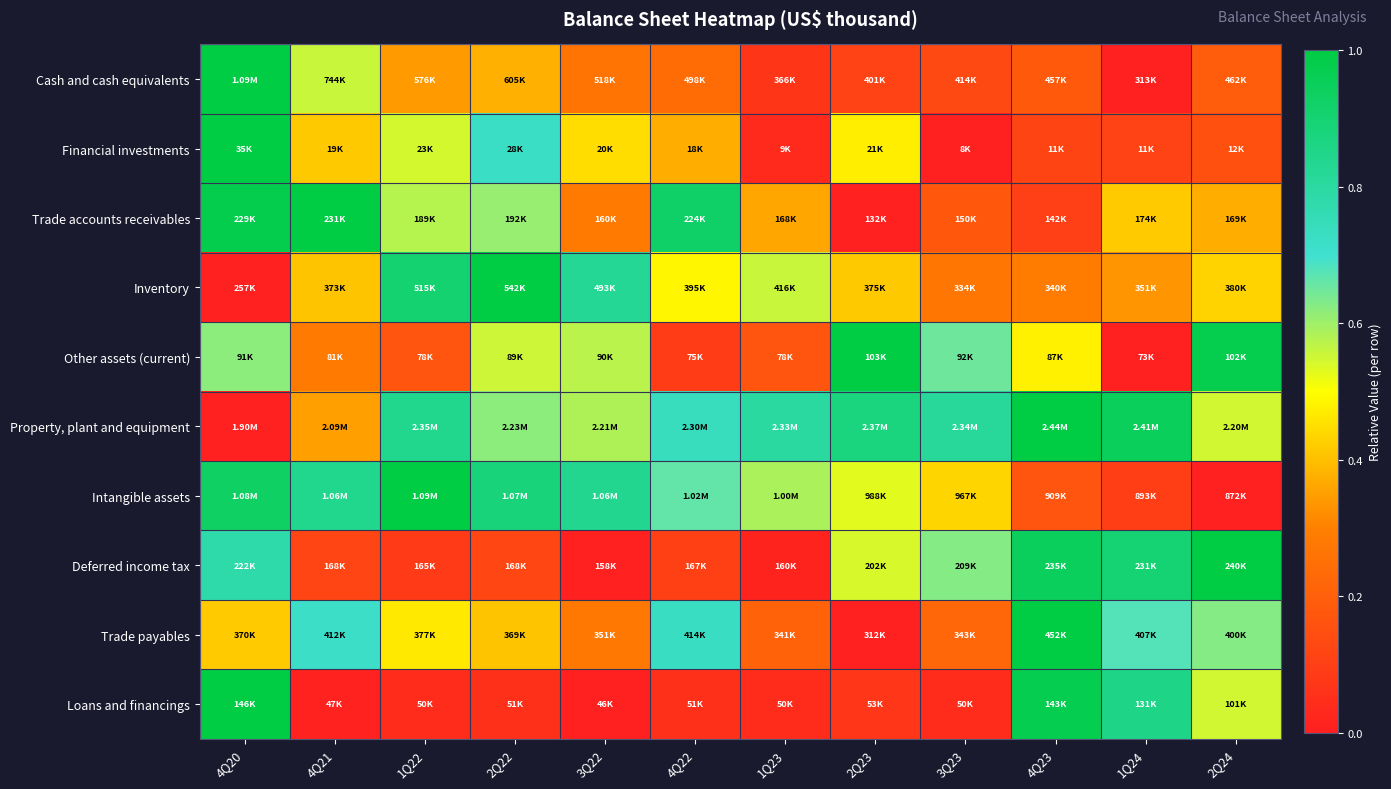

Reading left to right, extract all data points from this chart.

Cash and cash equivalents: 4Q20=1.0	4Q21=0.6	1Q22=0.3	2Q22=0.4	3Q22=0.3	4Q22=0.2	1Q23=0.1	2Q23=0.1	3Q23=0.1	4Q23=0.2	1Q24=0.0	2Q24=0.2
Financial investments: 4Q20=1.0	4Q21=0.4	1Q22=0.5	2Q22=0.7	3Q22=0.4	4Q22=0.4	1Q23=0.0	2Q23=0.5	3Q23=0.0	4Q23=0.1	1Q24=0.1	2Q24=0.2
Trade accounts receivables: 4Q20=1.0	4Q21=1.0	1Q22=0.6	2Q22=0.6	3Q22=0.3	4Q22=0.9	1Q23=0.4	2Q23=0.0	3Q23=0.2	4Q23=0.1	1Q24=0.4	2Q24=0.4
Inventory: 4Q20=0.0	4Q21=0.4	1Q22=0.9	2Q22=1.0	3Q22=0.8	4Q22=0.5	1Q23=0.6	2Q23=0.4	3Q23=0.3	4Q23=0.3	1Q24=0.3	2Q24=0.4
Other assets (current): 4Q20=0.6	4Q21=0.3	1Q22=0.2	2Q22=0.6	3Q22=0.6	4Q22=0.1	1Q23=0.2	2Q23=1.0	3Q23=0.7	4Q23=0.5	1Q24=0.0	2Q24=1.0
Property, plant and equipment: 4Q20=0.0	4Q21=0.4	1Q22=0.8	2Q22=0.6	3Q22=0.6	4Q22=0.7	1Q23=0.8	2Q23=0.9	3Q23=0.8	4Q23=1.0	1Q24=0.9	2Q24=0.6
Intangible assets: 4Q20=0.9	4Q21=0.8	1Q22=1.0	2Q22=0.9	3Q22=0.8	4Q22=0.7	1Q23=0.6	2Q23=0.5	3Q23=0.4	4Q23=0.2	1Q24=0.1	2Q24=0.0
Deferred income tax: 4Q20=0.8	4Q21=0.1	1Q22=0.1	2Q22=0.1	3Q22=0.0	4Q22=0.1	1Q23=0.0	2Q23=0.5	3Q23=0.6	4Q23=0.9	1Q24=0.9	2Q24=1.0
Trade payables: 4Q20=0.4	4Q21=0.7	1Q22=0.5	2Q22=0.4	3Q22=0.3	4Q22=0.7	1Q23=0.2	2Q23=0.0	3Q23=0.2	4Q23=1.0	1Q24=0.7	2Q24=0.6
Loans and financings: 4Q20=1.0	4Q21=0.0	1Q22=0.0	2Q22=0.1	3Q22=0.0	4Q22=0.1	1Q23=0.0	2Q23=0.1	3Q23=0.0	4Q23=1.0	1Q24=0.9	2Q24=0.6